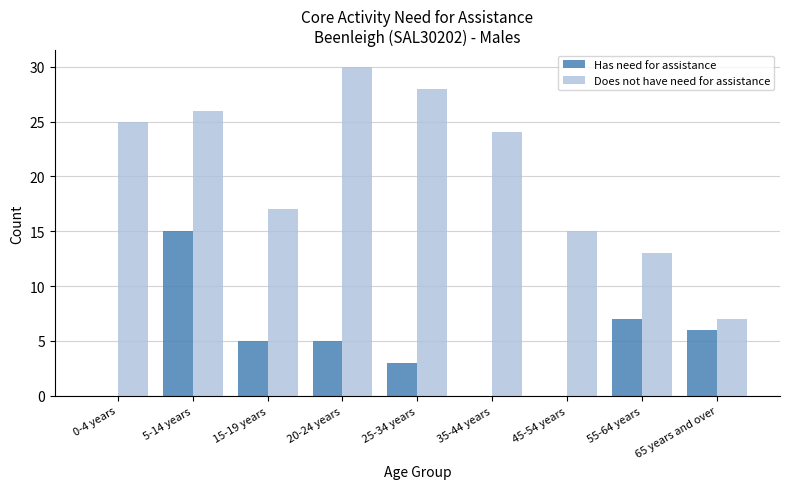

Is it true that Has need for assistance equals 15 at 5-14 years?

True